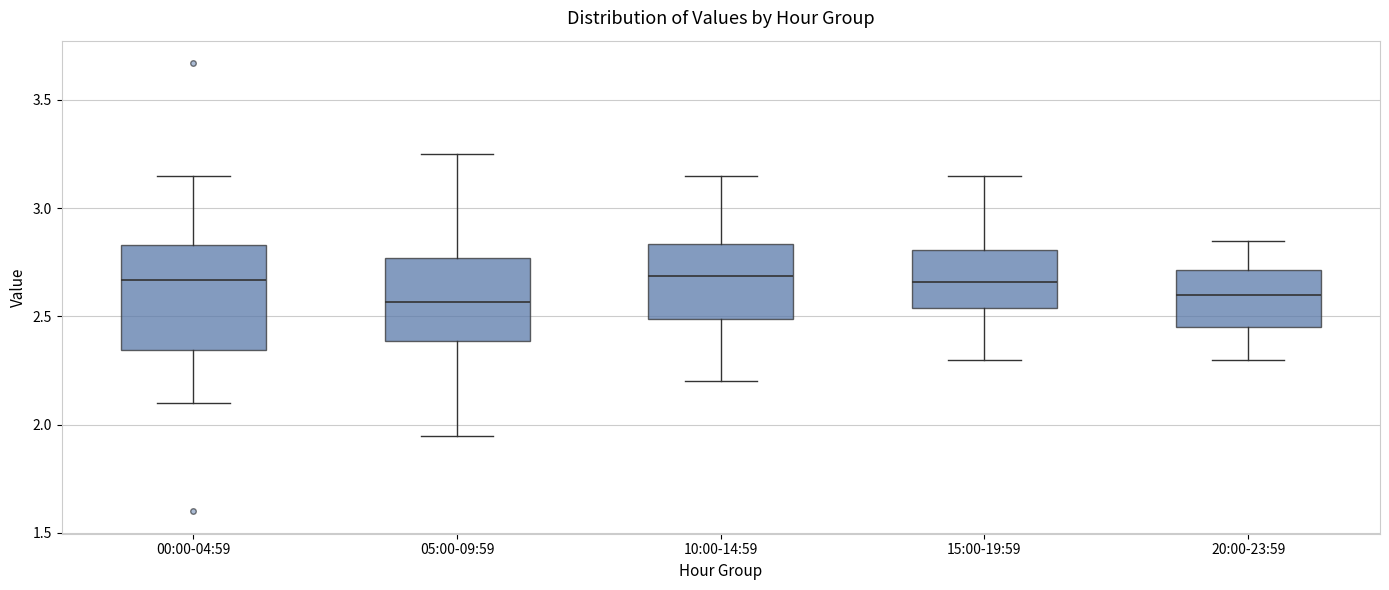

Which box is the tallest, from its lower edge to its upper edge?

00:00-04:59